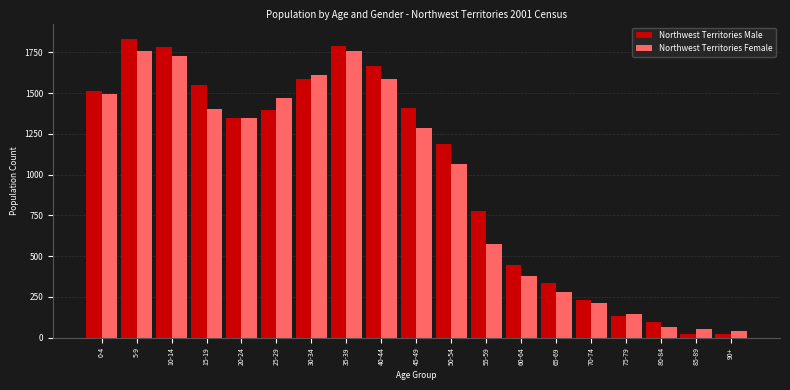

What is the difference between the maximum and second lowest values in the Northwest Territories Male series?

1810